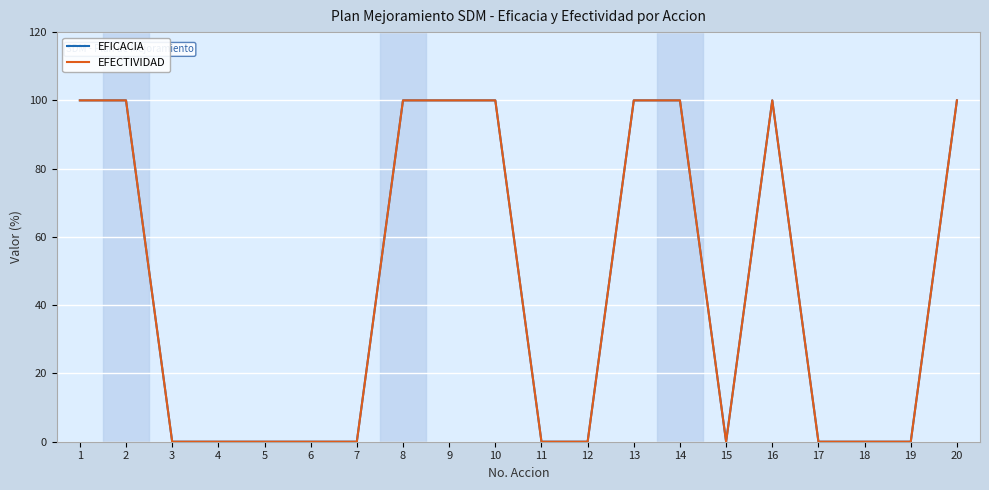

Where is the first local minimum for EFECTIVIDAD?

15